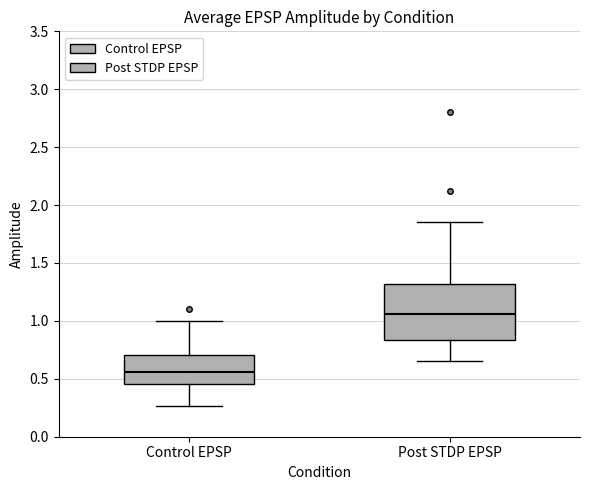

Reading left to right, read every box against the y-axis: the position of its median line, the range the box covers, and the ends of its whiskers. The values are not printed on the chart, so give them approximately, as read against the axis.

Control EPSP: median 0.55, box 0.45 to 0.70, whiskers 0.25 to 1.00
Post STDP EPSP: median 1.05, box 0.85 to 1.30, whiskers 0.65 to 1.85